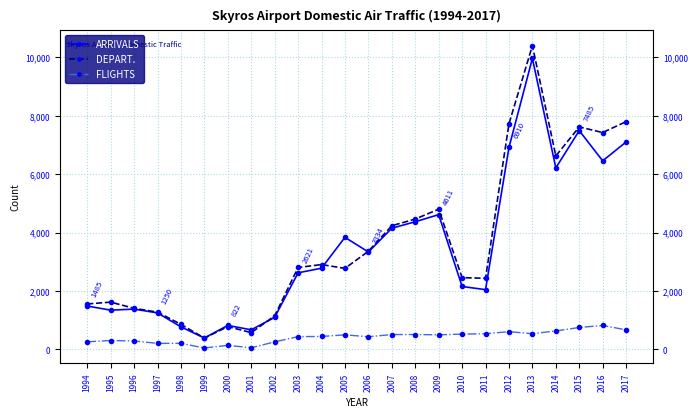

At how many categories does at least one series exceed 1522?

17